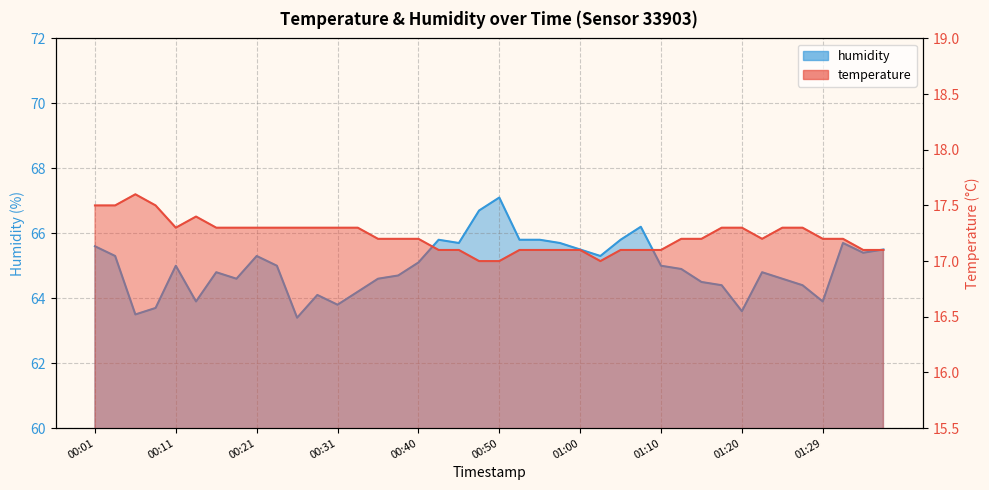

How many distinct data groups are displayed?

2